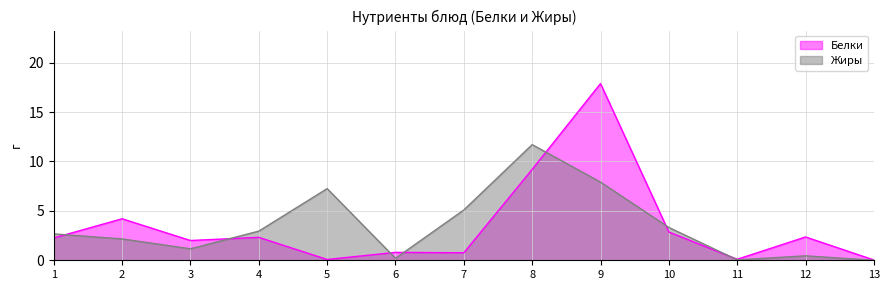

Is it true that Белки equals 17.9 at 9?

True